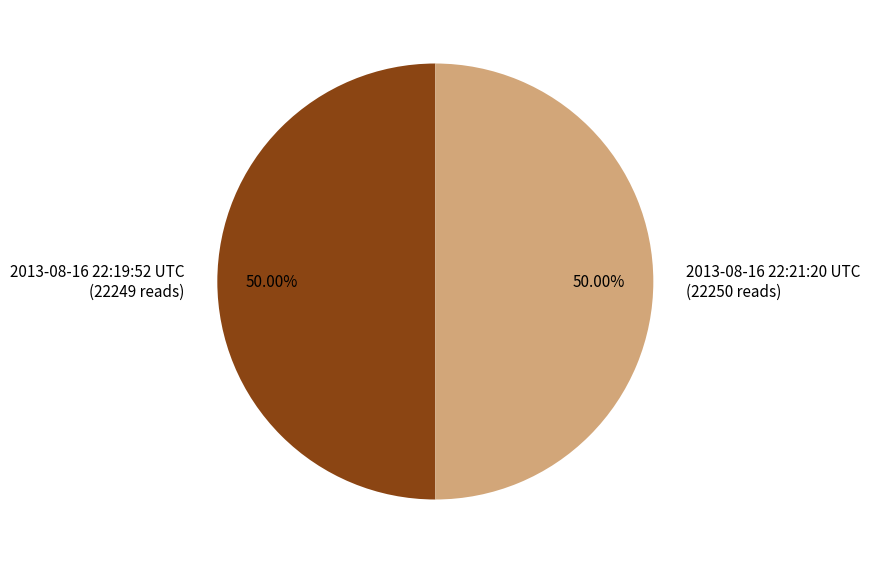

Approximately how many times larger is the value at 2013-08-16 22:21:20 UTC (22250 reads) compared to 2013-08-16 22:19:52 UTC (22249 reads)?

1.0